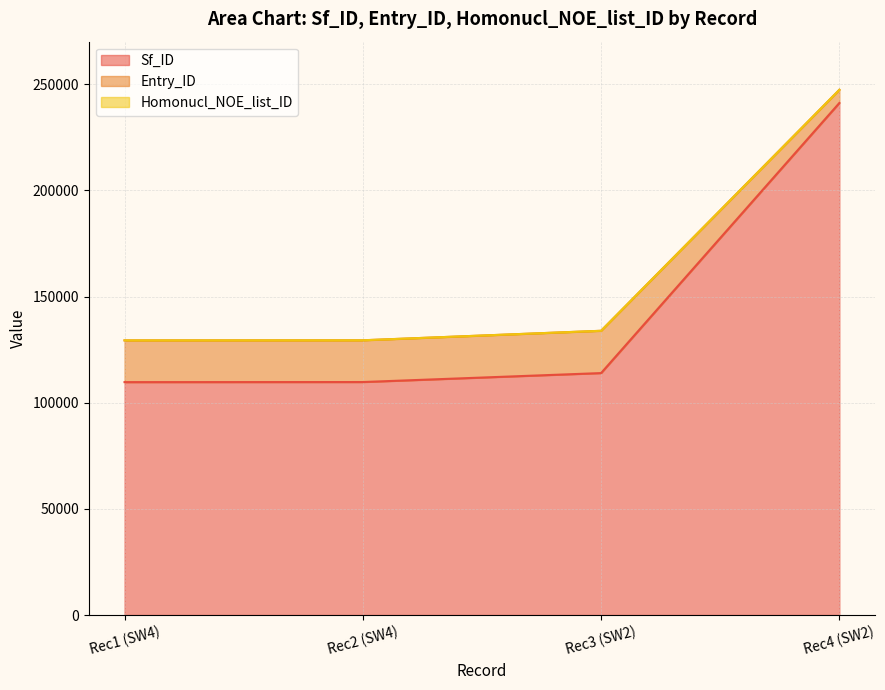

The value of Sf_ID at Rec2 (SW4) is 109724. True or false?

True